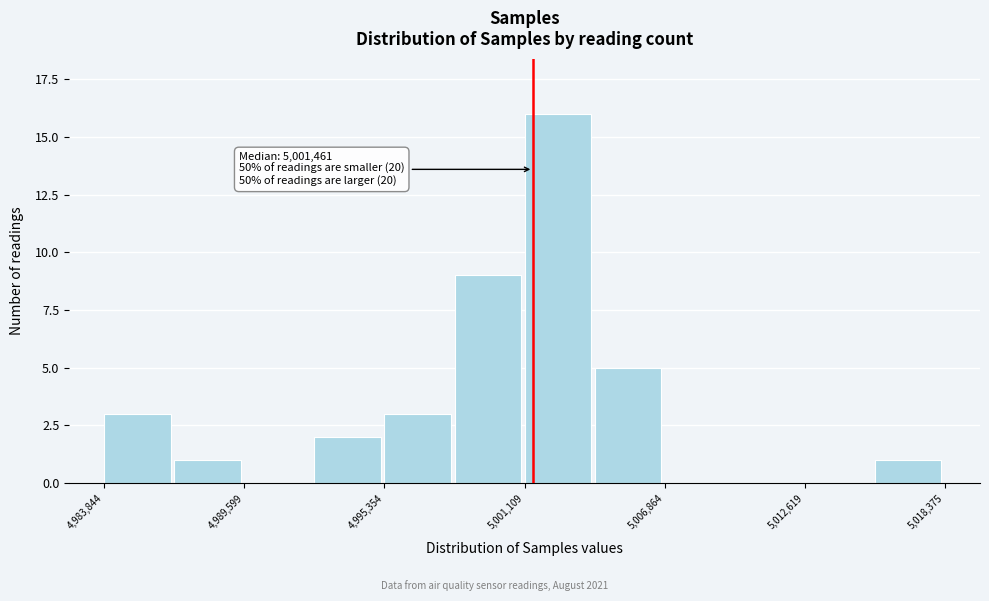

Read against the x-axis, roughly where is the centre of the tallest bar?

5002000